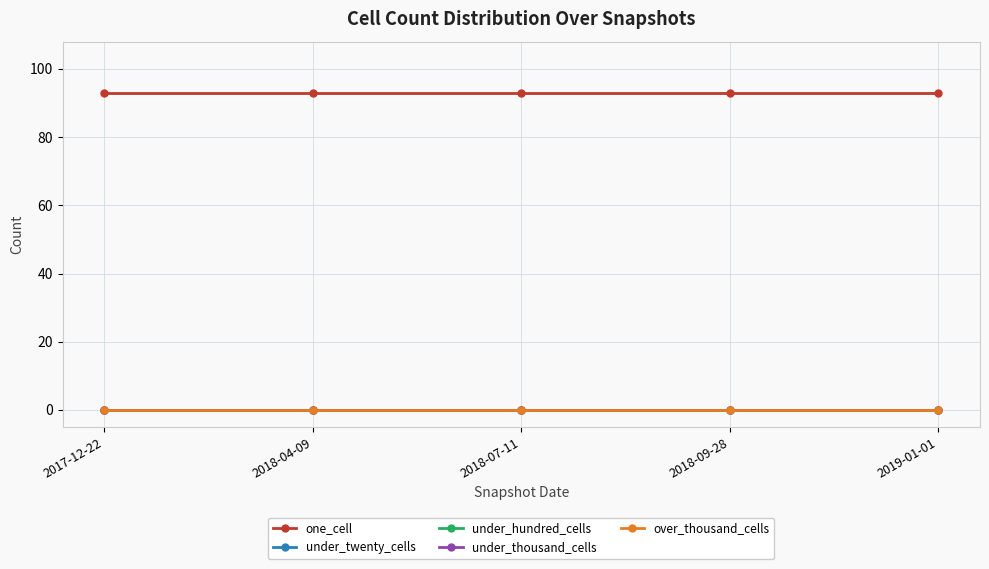

Does the chart have visible grid lines?

Yes